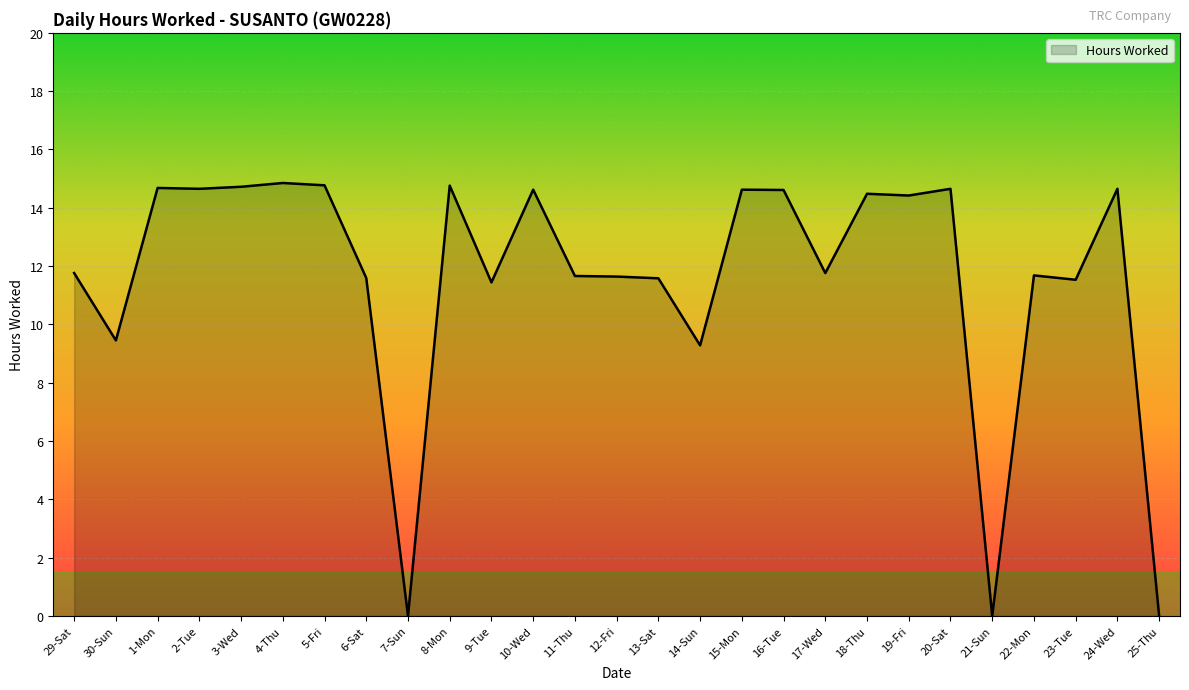

Is it true that the value at 22-Mon is 11.7?

True